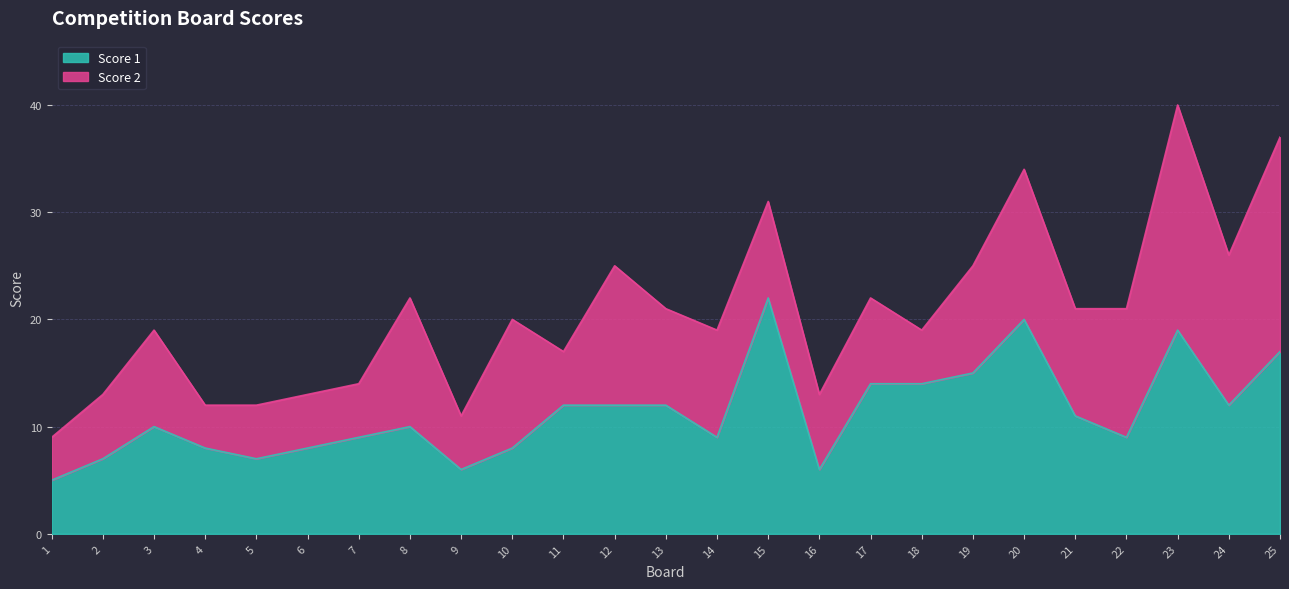

What is the sum of the values at 18 and 17?

28